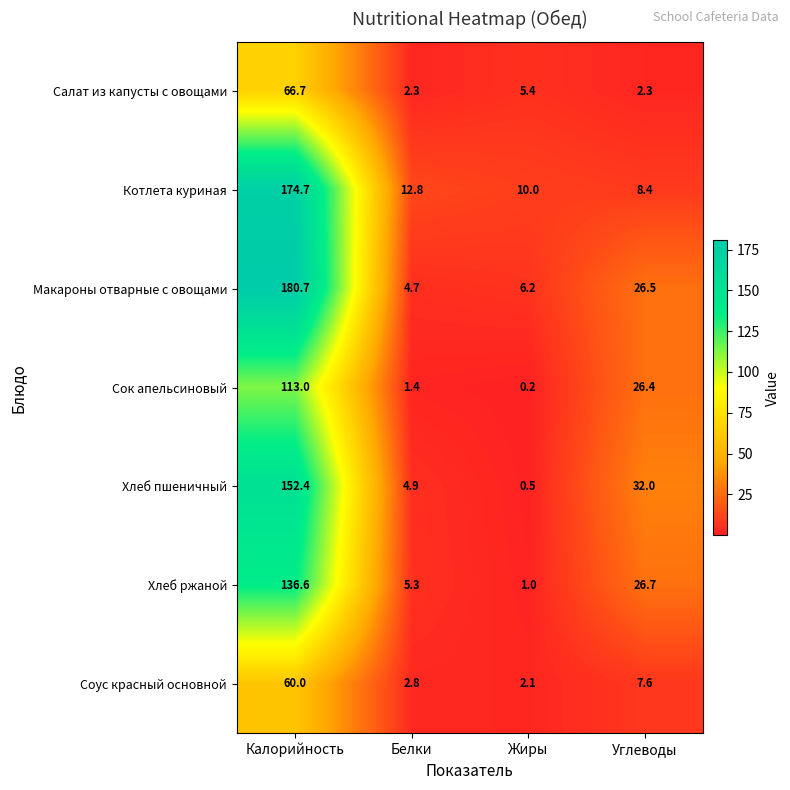

Count the number of data series in this chart.

7